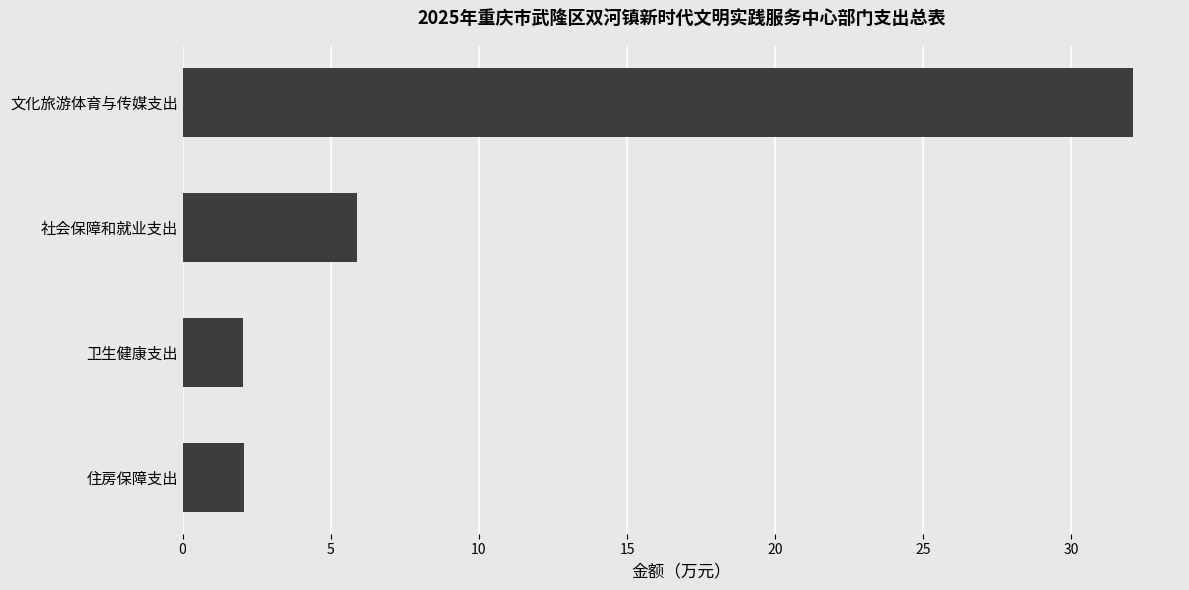

Between 社会保障和就业支出 and 住房保障支出, which is larger?

社会保障和就业支出